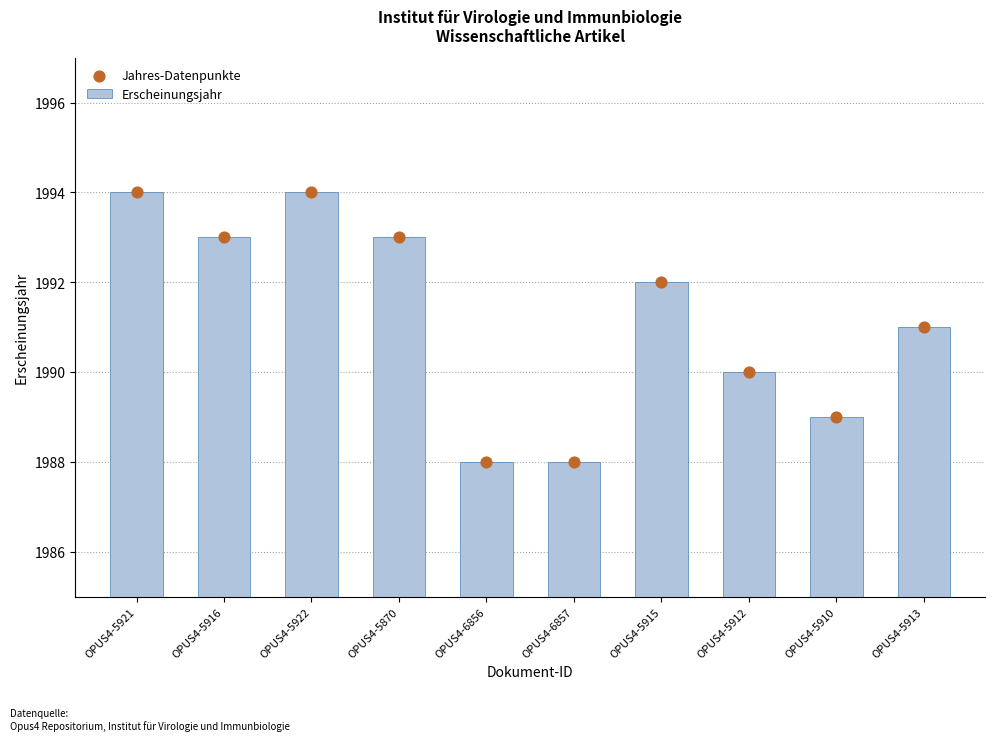

At which category is the sum across all series the highest?

OPUS4-5921